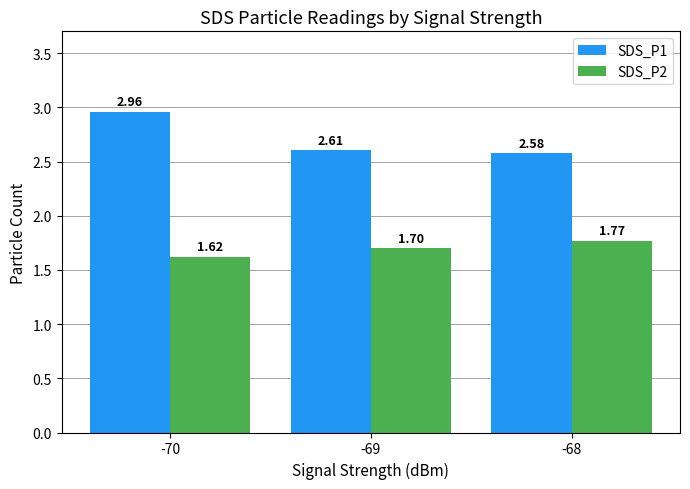

Are the bars grouped side by side (vs. stacked)?

Yes